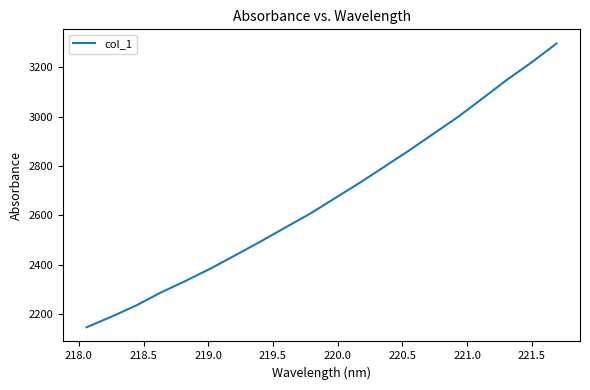

Does the chart have visible grid lines?

No